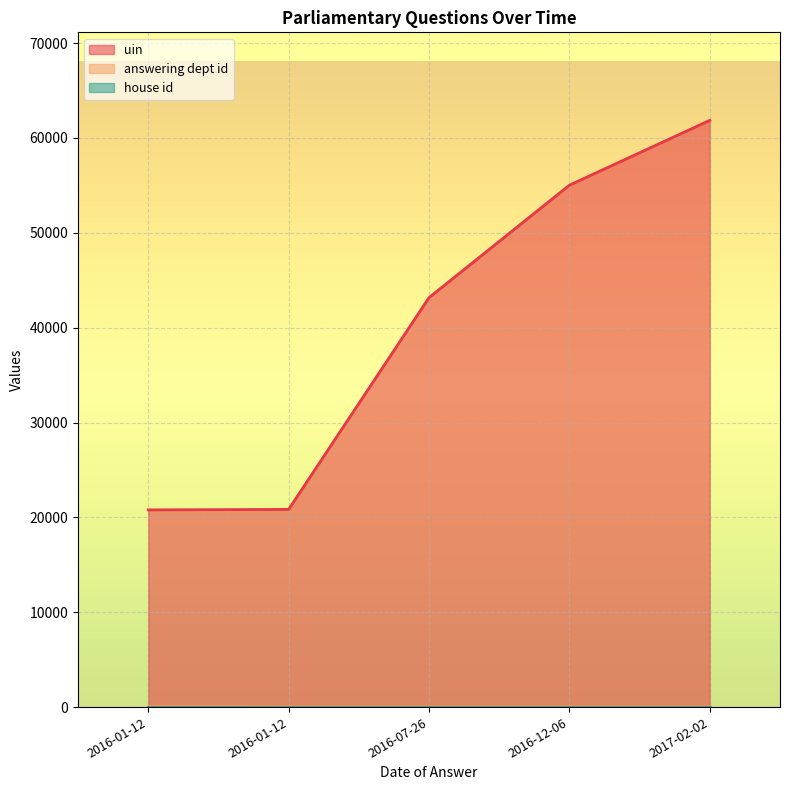

At which label does uin first exceed 43169?

2016-12-06